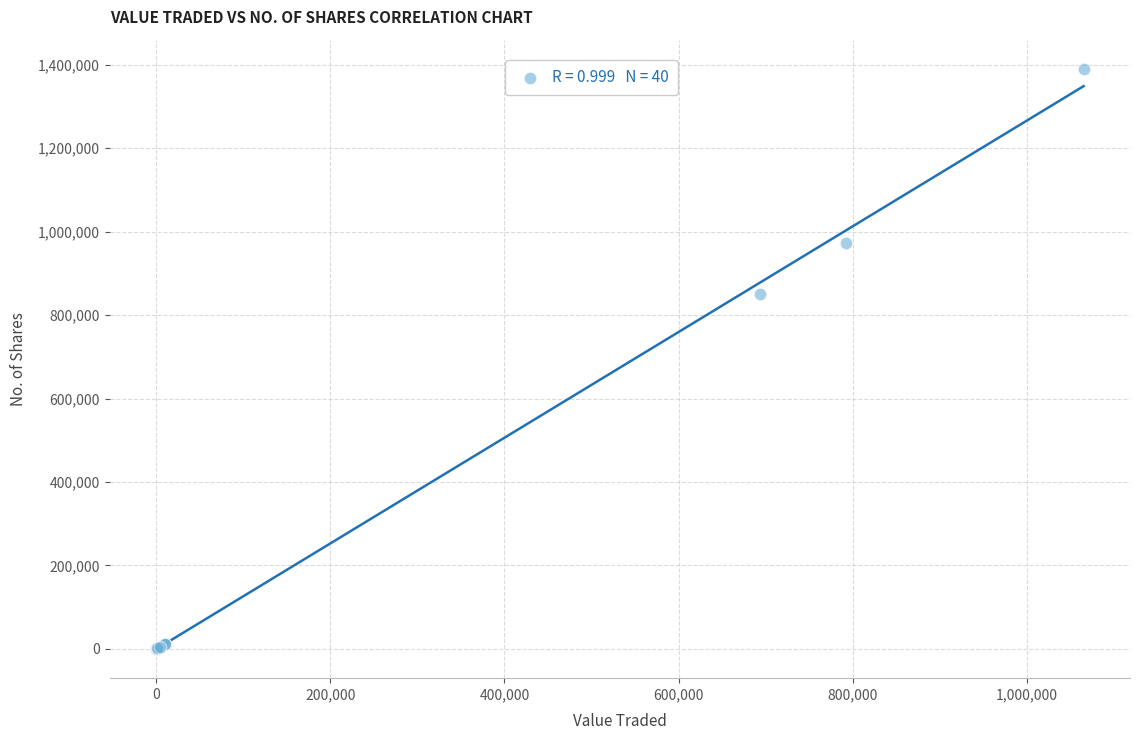

What Y value in the scatter plot is closest to 695375?

850334